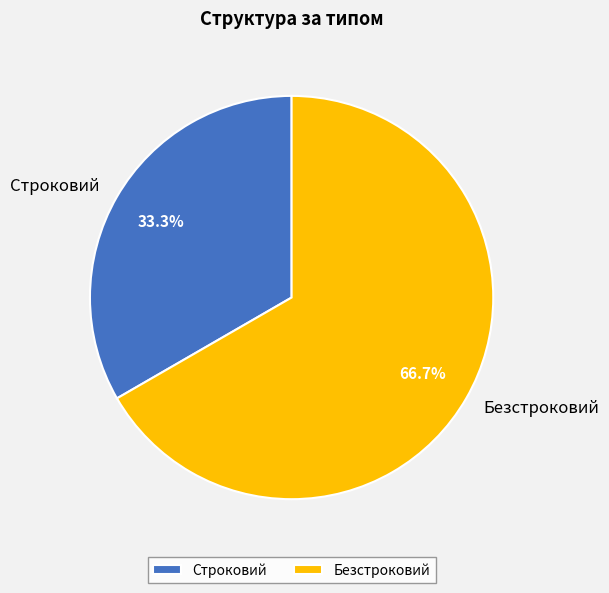

To the nearest percent, what is the difference between the largest and smallest slice percentages?

33%